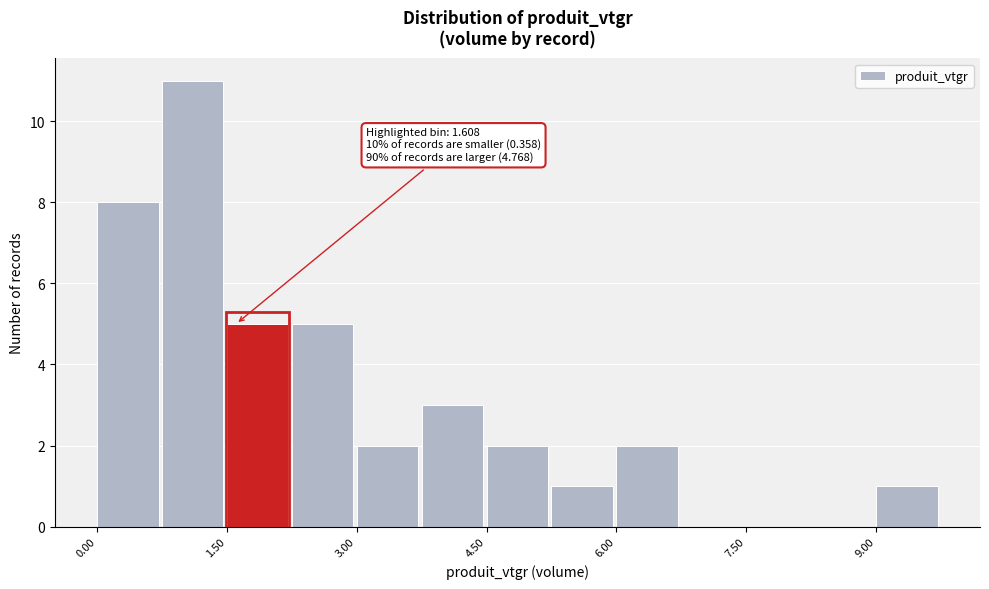

Read against the x-axis, roughly where is the centre of the tallest bar?

1.2